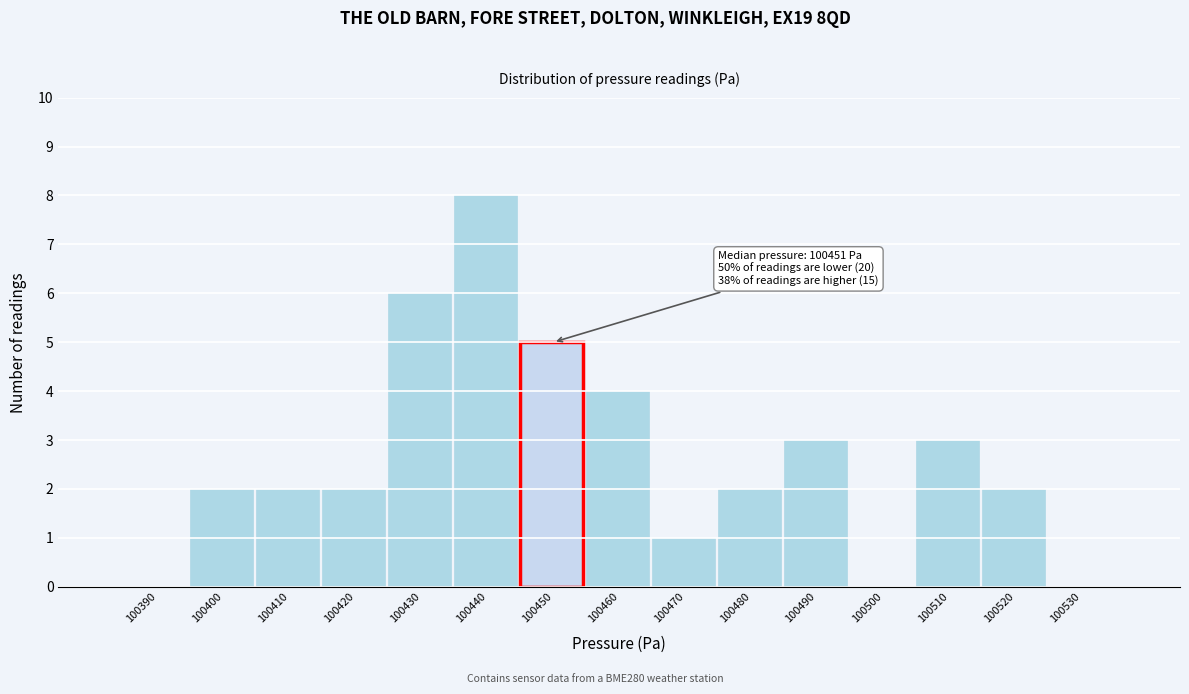

Reading left to right, what are all the values shown in this chart?

100390=0	100400=2	100410=2	100420=2	100430=6	100440=8	100450=5	100460=4	100470=1	100480=2	100490=3	100500=0	100510=3	100520=2	100530=0